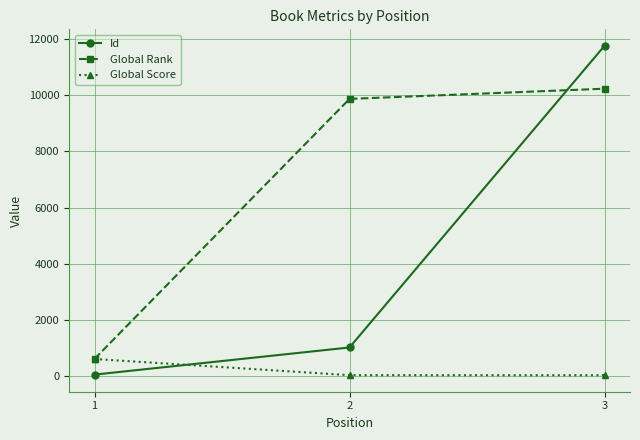

List the series in order of their peak value, highest first.

Id, Global Rank, Global Score